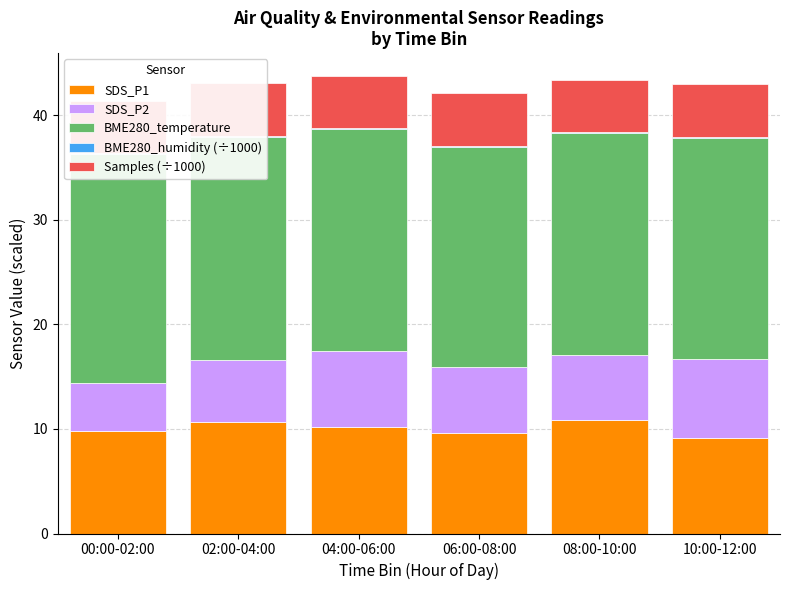

Reading left to right, list all the values displayed in this chart.

SDS_P1: 00:00-02:00=9.8	02:00-04:00=10.6	04:00-06:00=10.2	06:00-08:00=9.7	08:00-10:00=10.9	10:00-12:00=9.1
SDS_P2: 00:00-02:00=4.5	02:00-04:00=6.0	04:00-06:00=7.3	06:00-08:00=6.3	08:00-10:00=6.2	10:00-12:00=7.6
BME280_temperature: 00:00-02:00=21.9	02:00-04:00=21.3	04:00-06:00=21.2	06:00-08:00=21.0	08:00-10:00=21.2	10:00-12:00=21.2
BME280_humidity (÷1000): 00:00-02:00=0.1	02:00-04:00=0.1	04:00-06:00=0.1	06:00-08:00=0.1	08:00-10:00=0.1	10:00-12:00=0.1
Samples (÷1000): 00:00-02:00=5.0	02:00-04:00=5.0	04:00-06:00=5.0	06:00-08:00=5.0	08:00-10:00=5.0	10:00-12:00=5.0